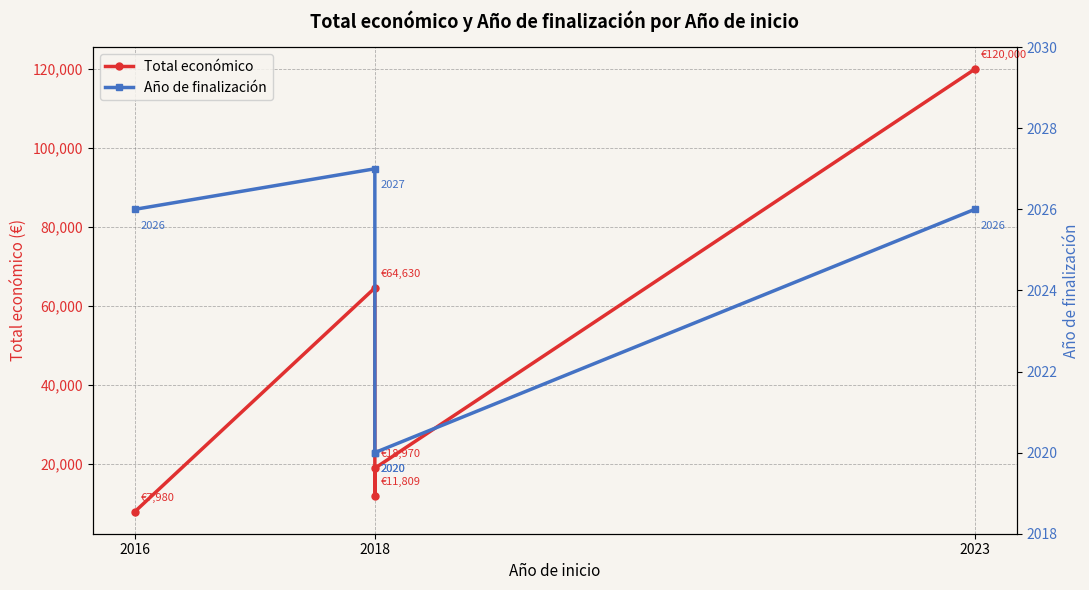

Reading right to left, what are all the values shown in this chart?

Total económico: 120000	18970	11809	64630	7980
Año de finalización: 2026	2020	2020	2027	2026